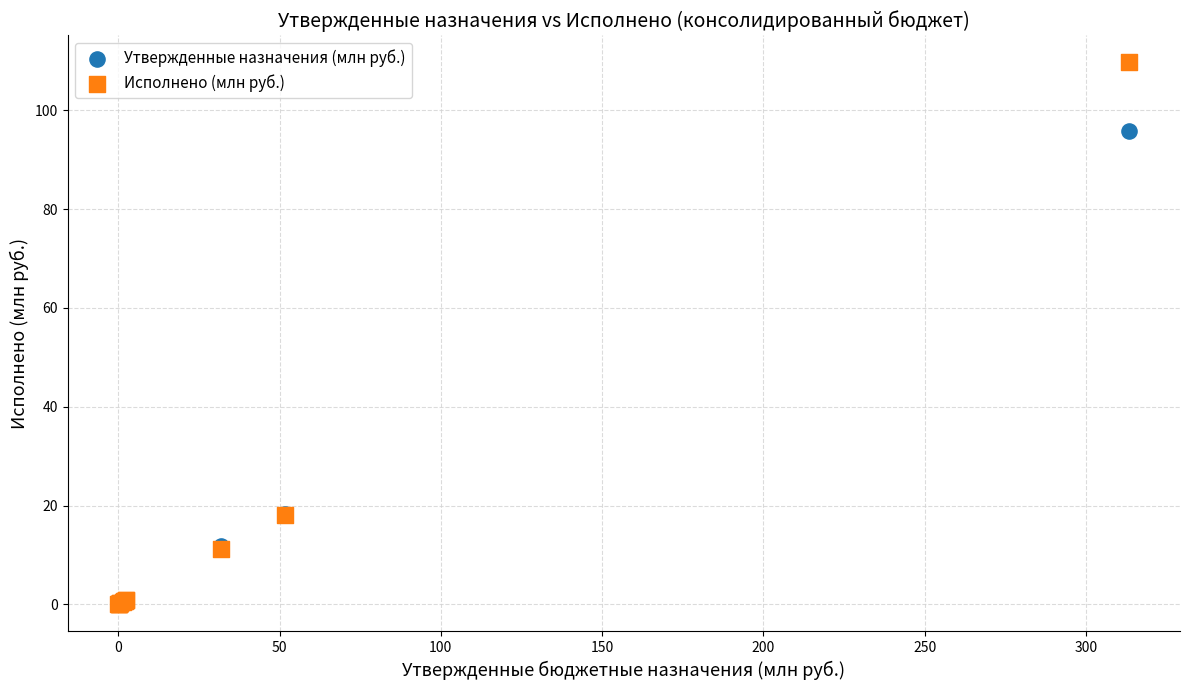

What are all the series names shown in the legend?

Утвержденные назначения (млн руб.), Исполнено (млн руб.)